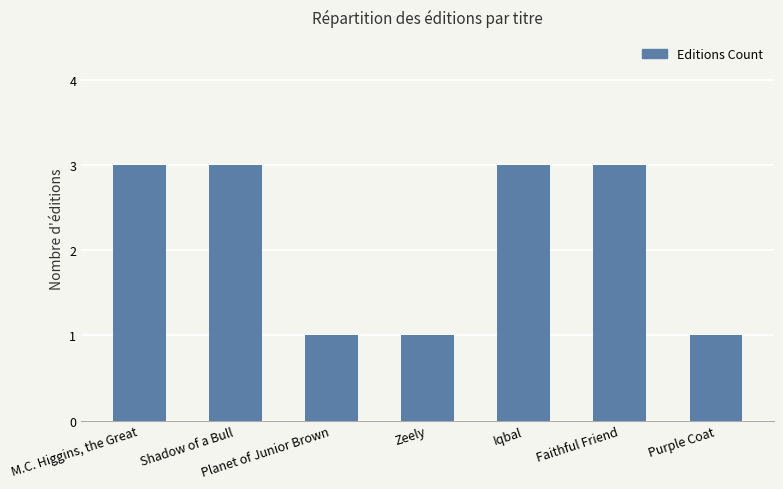

What is the label of the 4th bar from the left?

Zeely